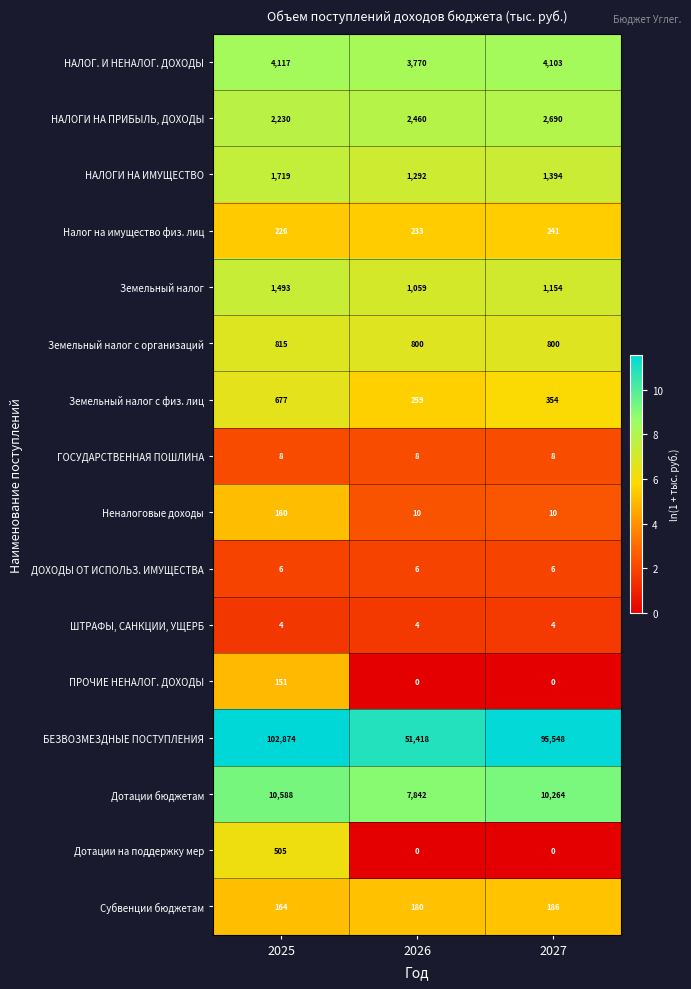

What is the difference between the Налог на имущество физ. лиц values at 2026 and 2025?

7